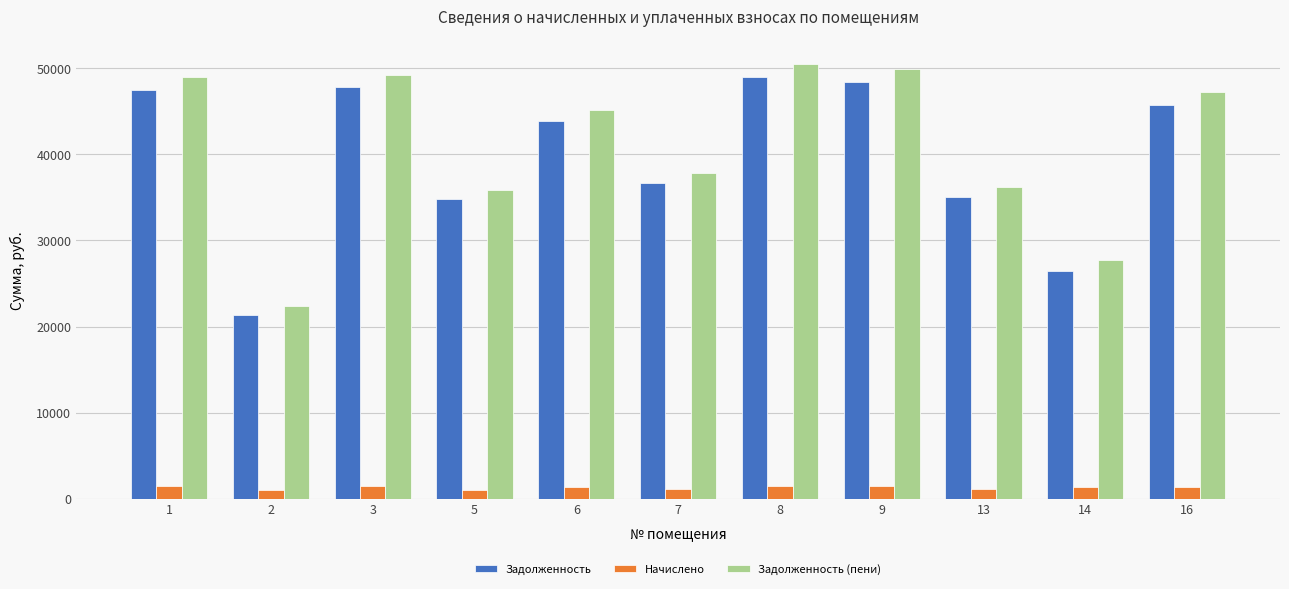

How many data points in Начислено are above 1376?

6